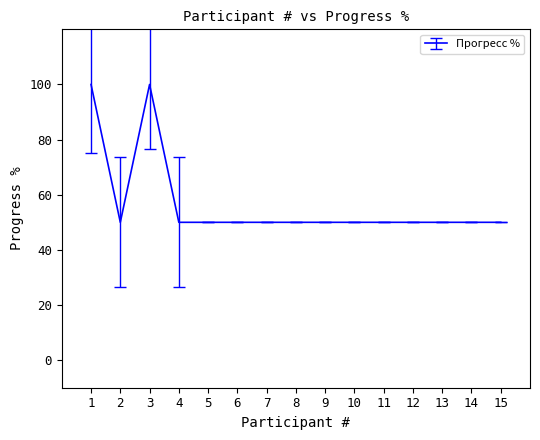

Reading right to left, what are all the values shown in this chart?

50	50	50	50	50	50	50	50	50	50	50	50	100	50	100